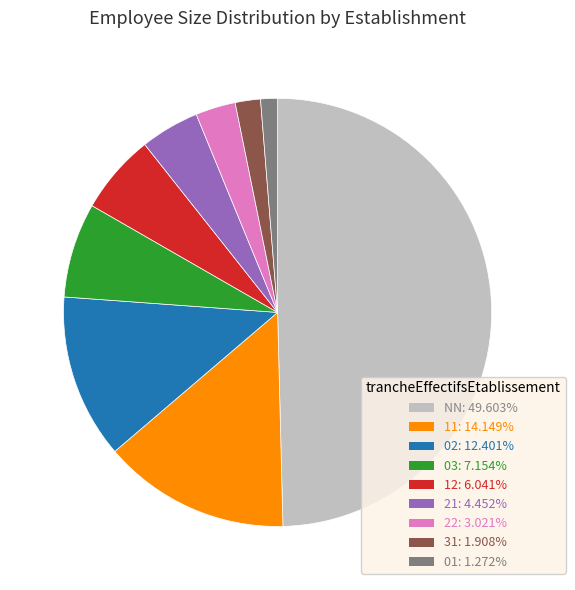

Approximately how many times larger is the value at 21 compared to 31?

2.3